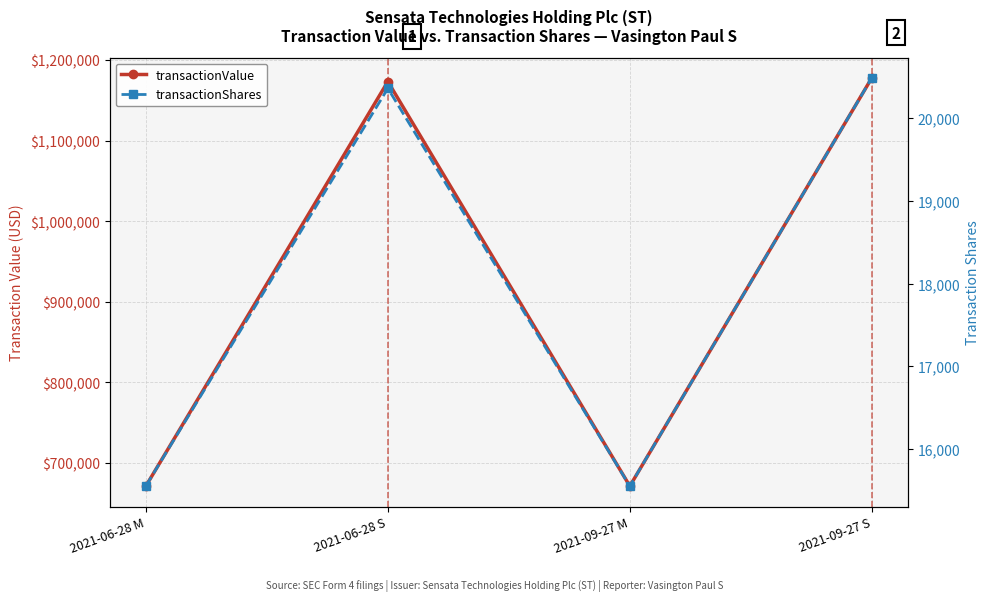

What is the average value of the transactionValue series?

923316